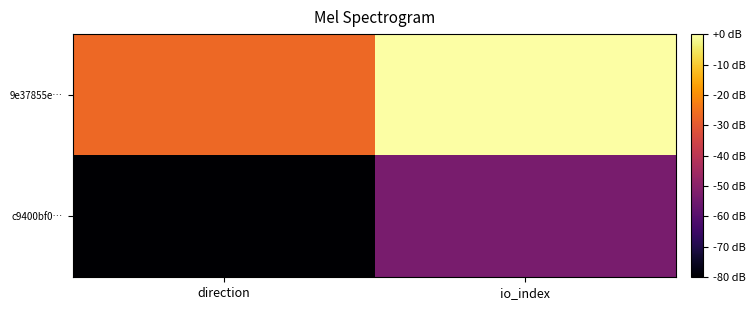

What is the difference between the highest and lowest values at direction?

53.3